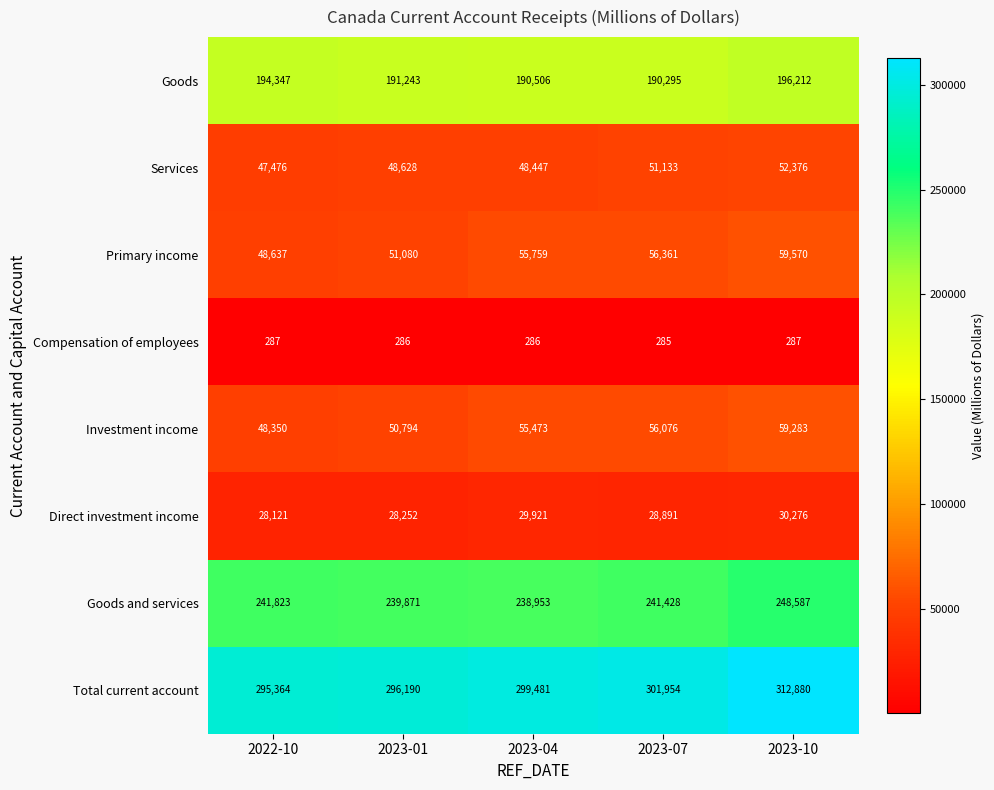

At how many categories does at least one series exceed 127963?

5